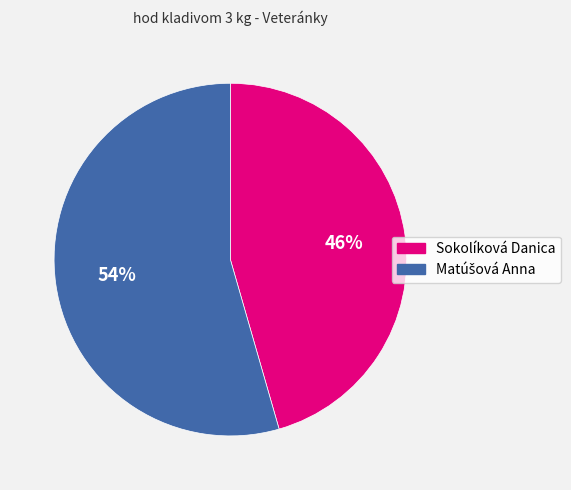

Does any single category account for the majority?

Yes